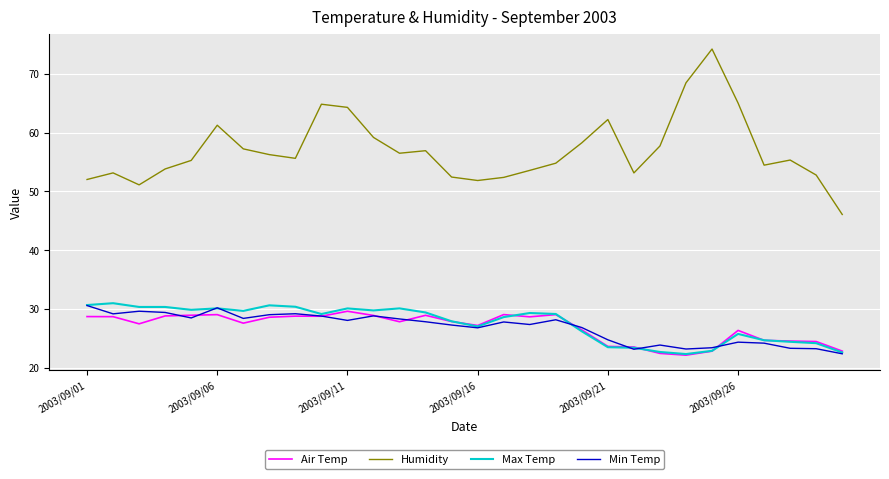

What is the maximum value for Min Temp?

30.6